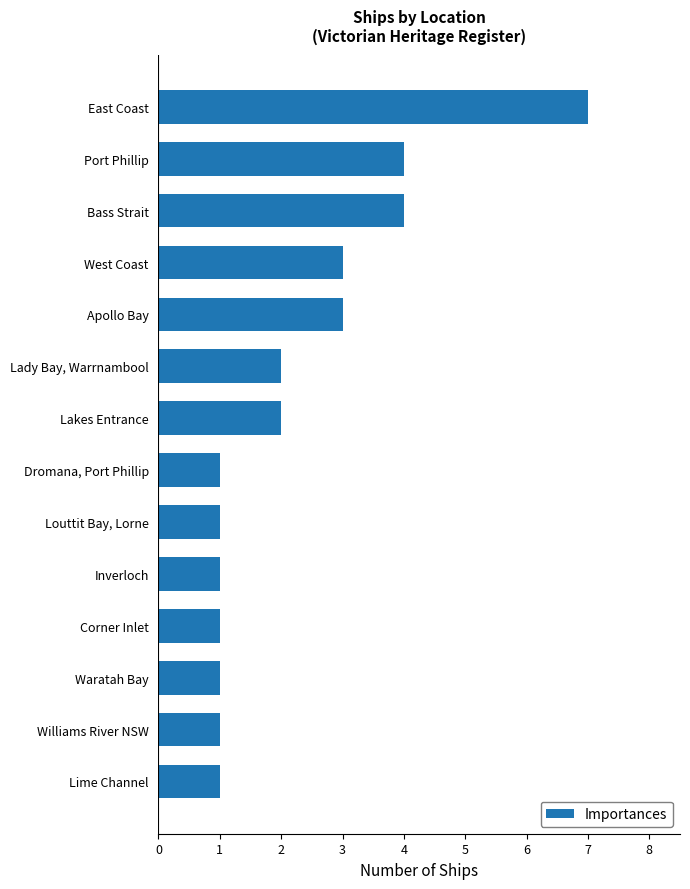

Reading bottom to top, what are all the values shown in this chart?

Lime Channel=1	Williams River NSW=1	Waratah Bay=1	Corner Inlet=1	Inverloch=1	Louttit Bay, Lorne=1	Dromana, Port Phillip=1	Lakes Entrance=2	Lady Bay, Warrnambool=2	Apollo Bay=3	West Coast=3	Bass Strait=4	Port Phillip=4	East Coast=7